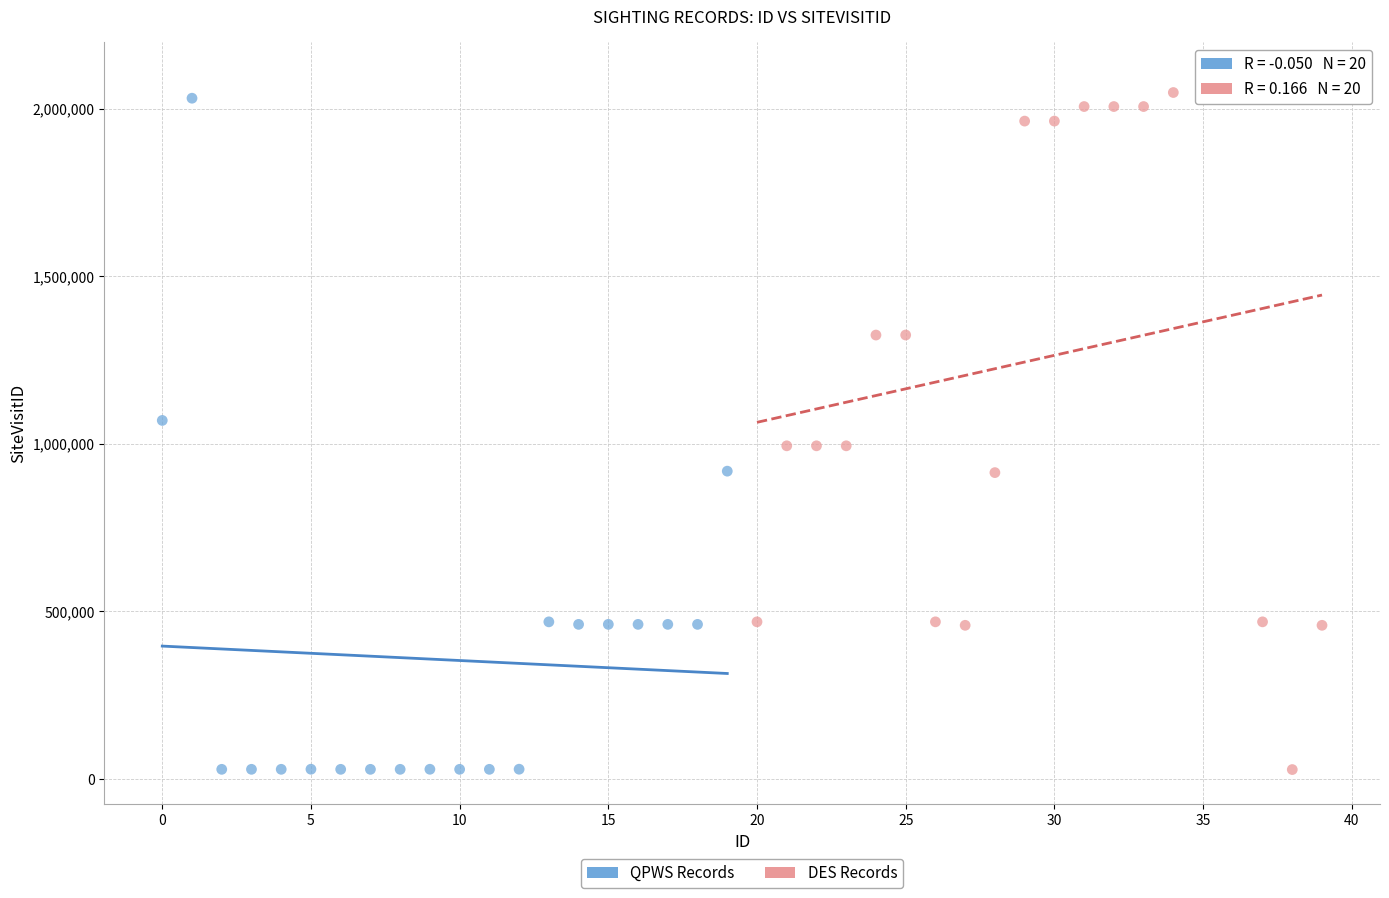

What are all the series names shown in the legend?

QPWS Records, DES Records